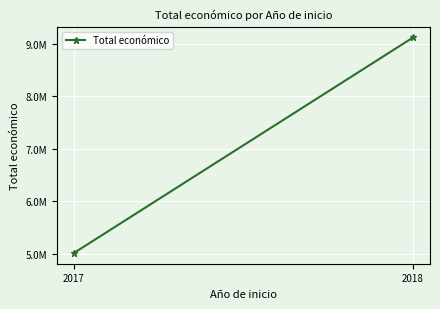

What is the sum of all values?

14133606